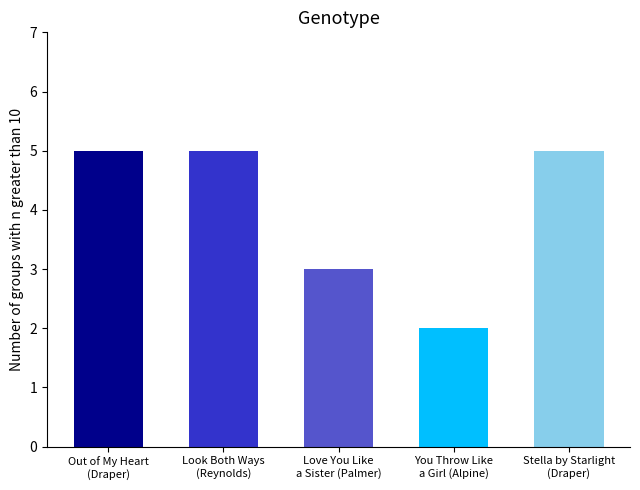

What is the smallest value displayed?

2